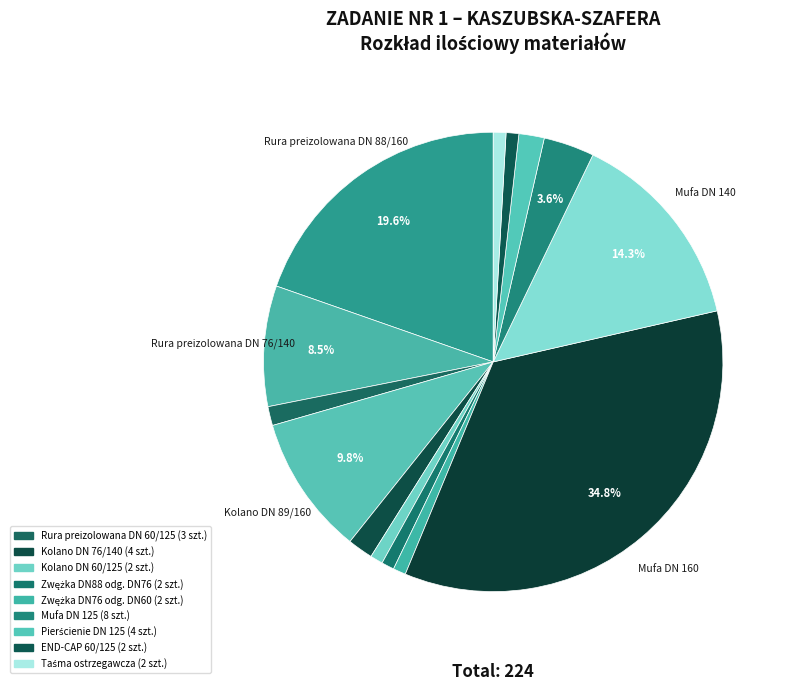

Which category has the biggest portion of the pie?

Mufa DN 160